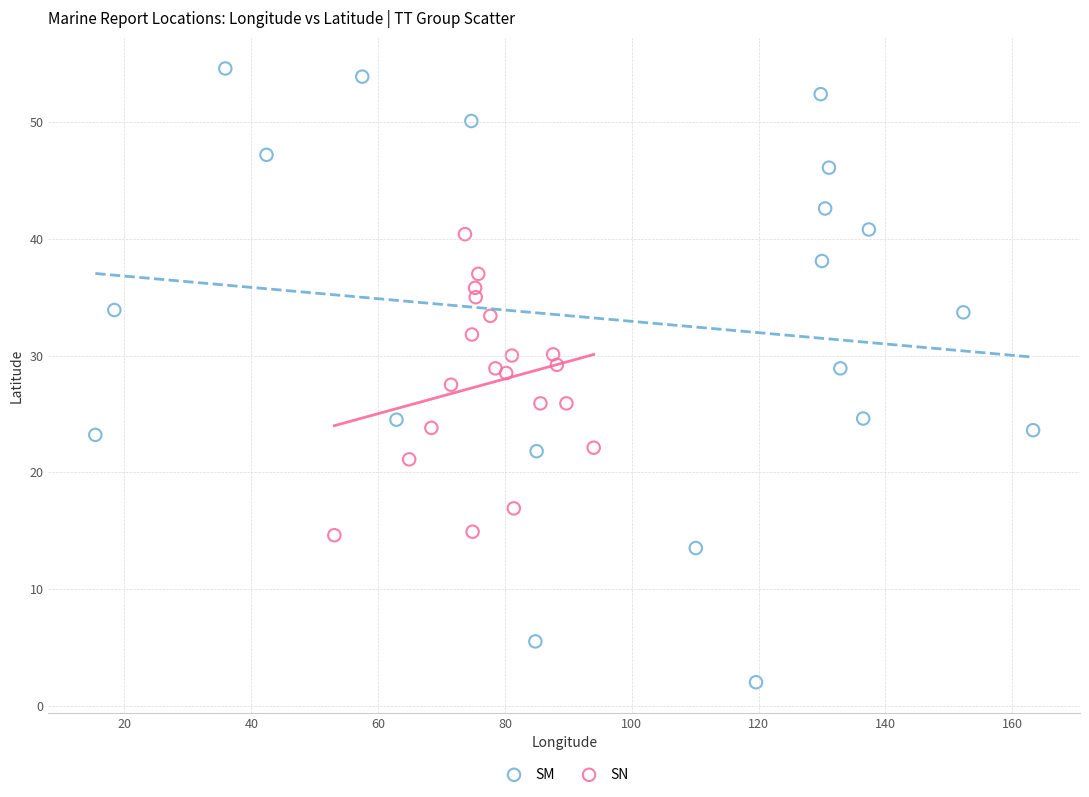

Which series contains the lowest Y value?

SM